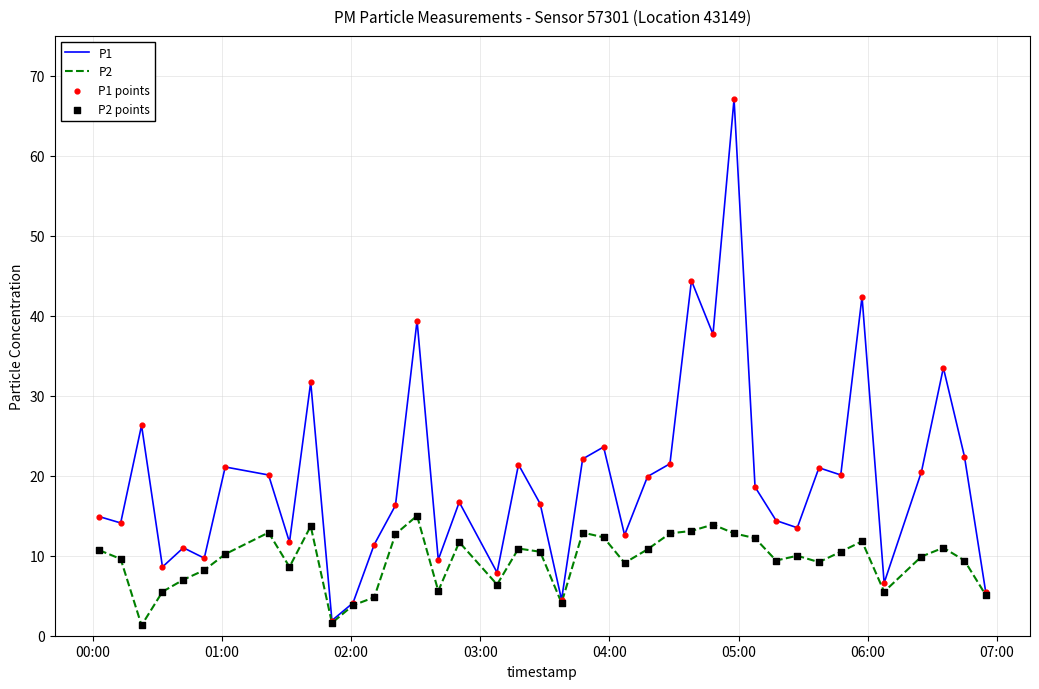

Which series has the largest total across all categories?

P1